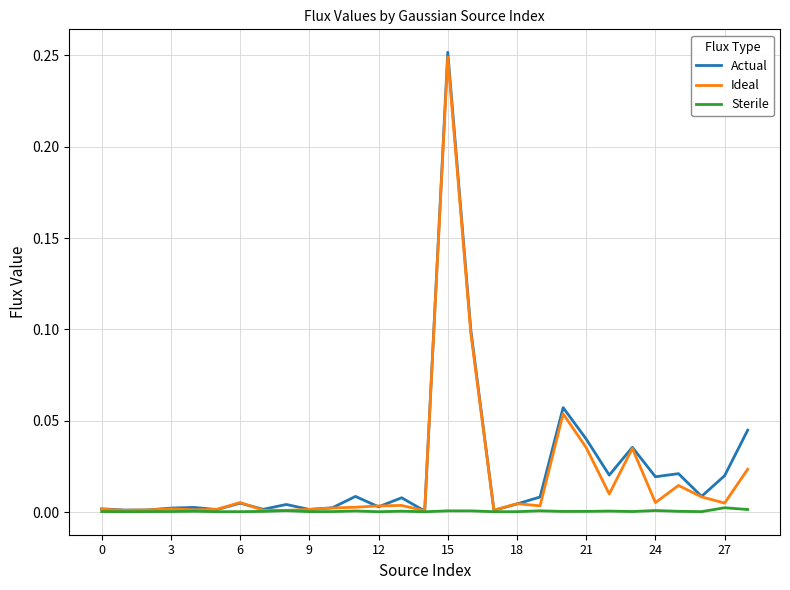

Which series has the largest range (max minus min)?

Actual